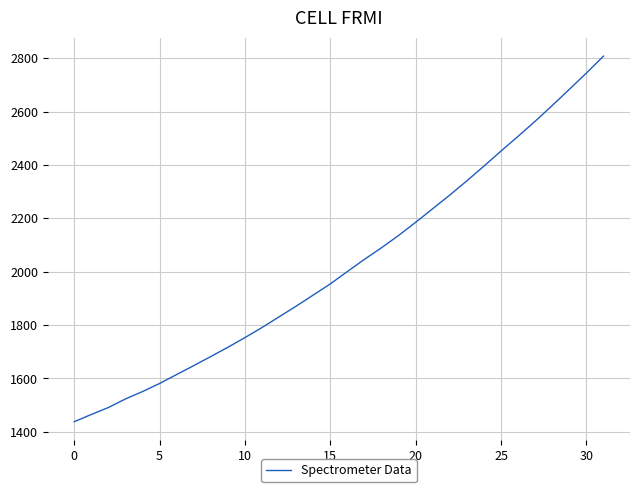

Count the number of values greater than 2000.

16